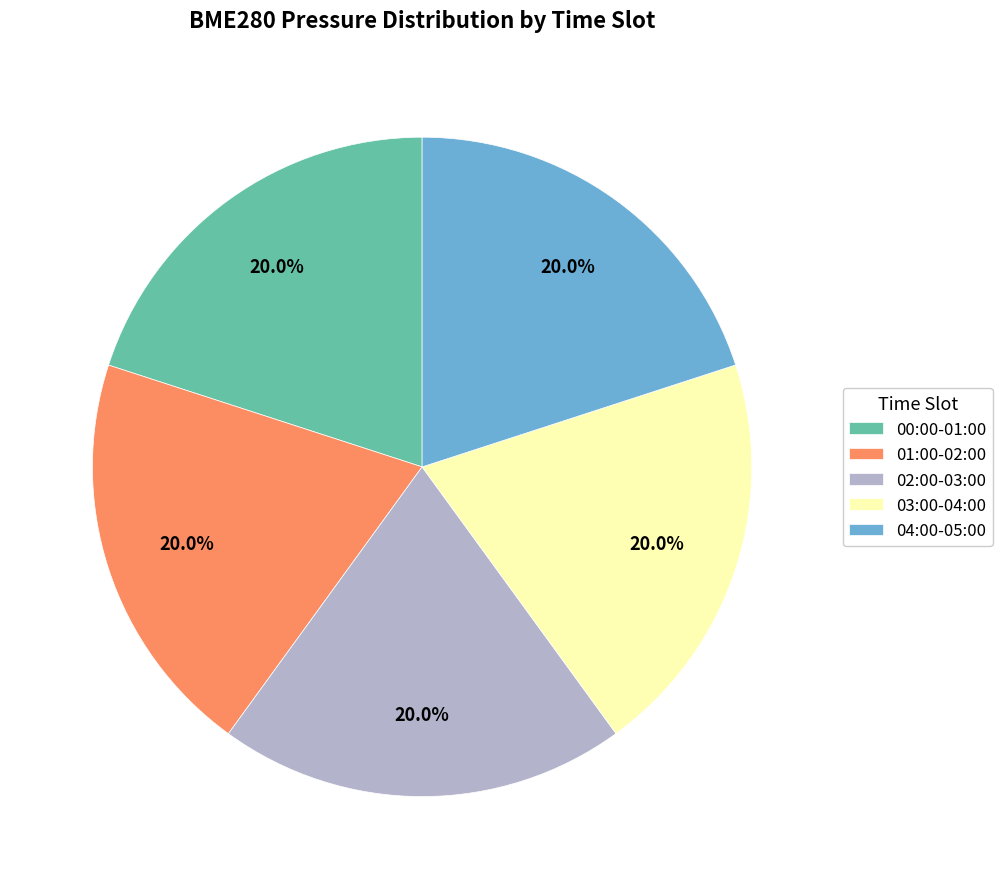

Does any single category account for the majority?

No